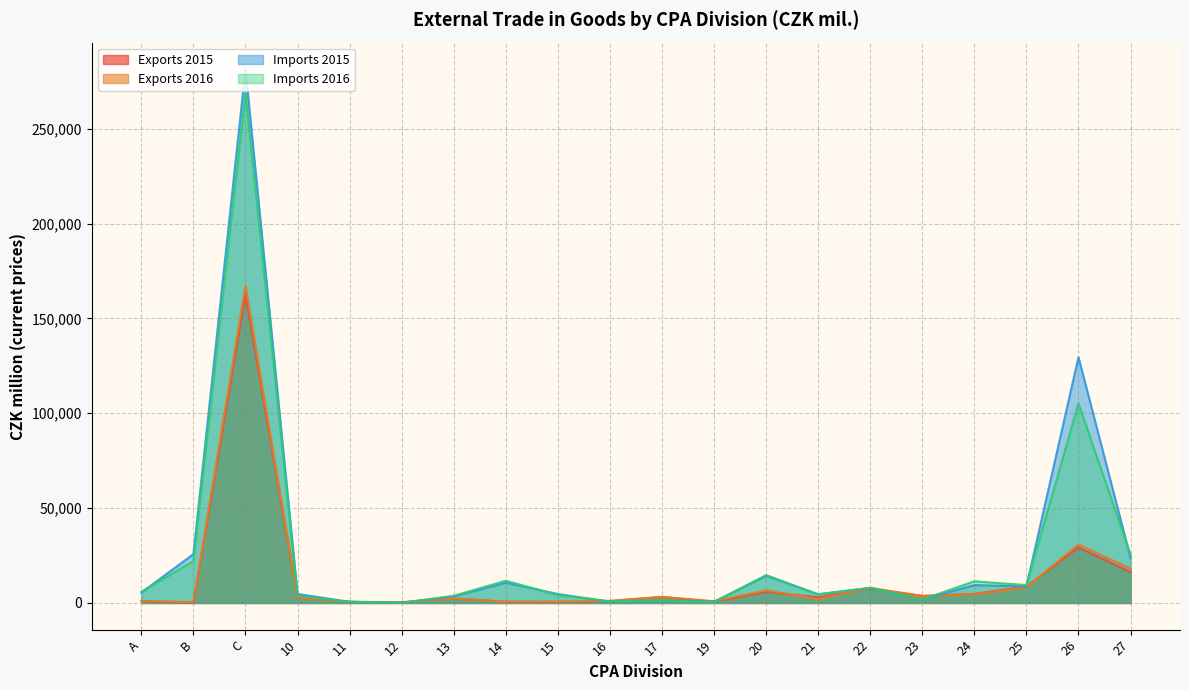

What is the total value across all series at 16?

3671